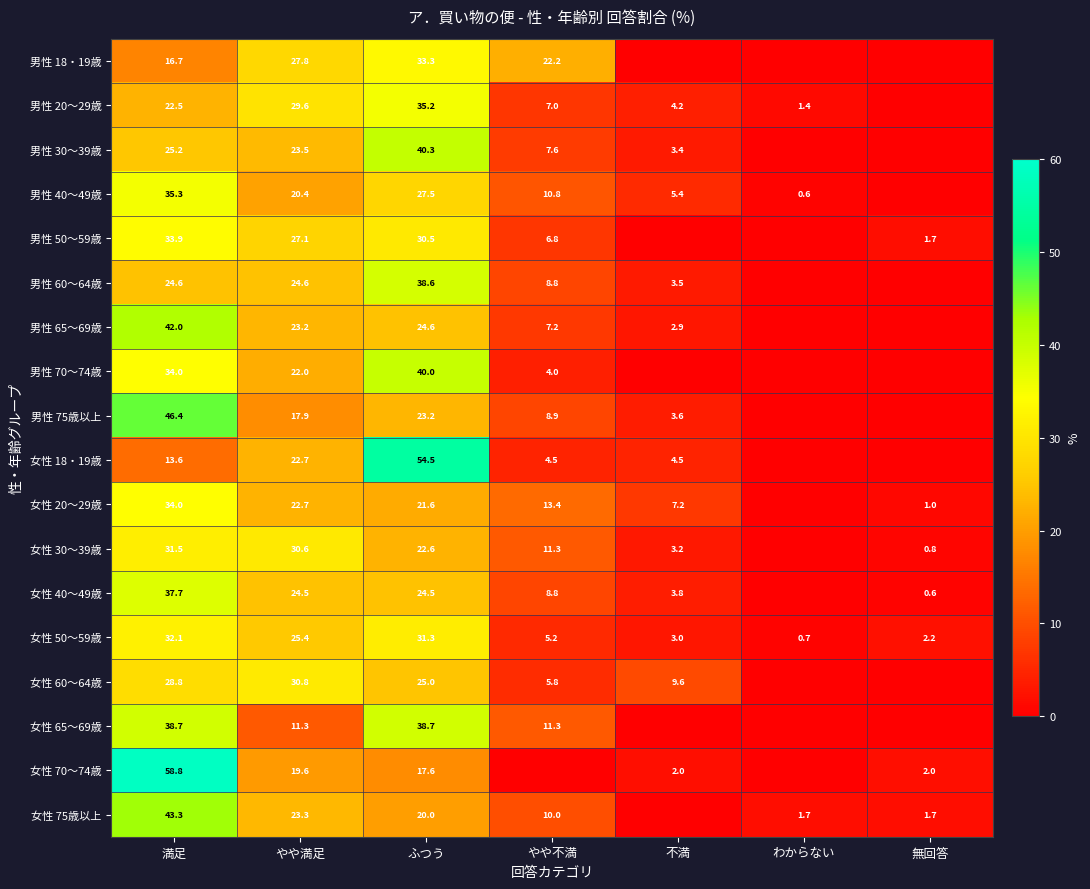

What is the difference between the highest and lowest values at 満足?

45.2